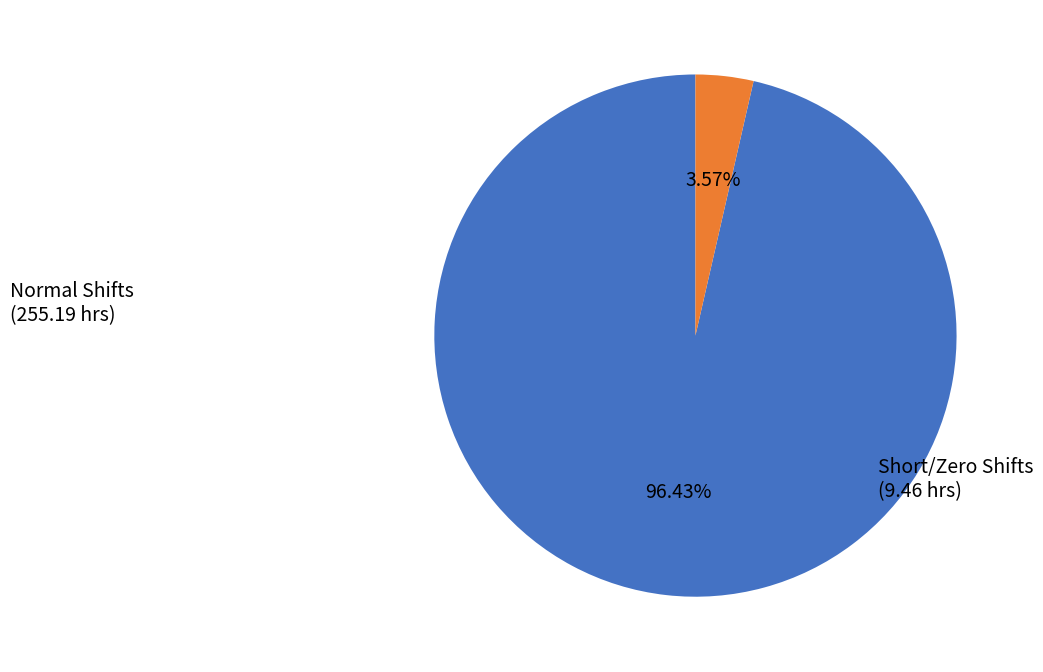

To the nearest percent, what is the difference between the largest and smallest slice percentages?

93%